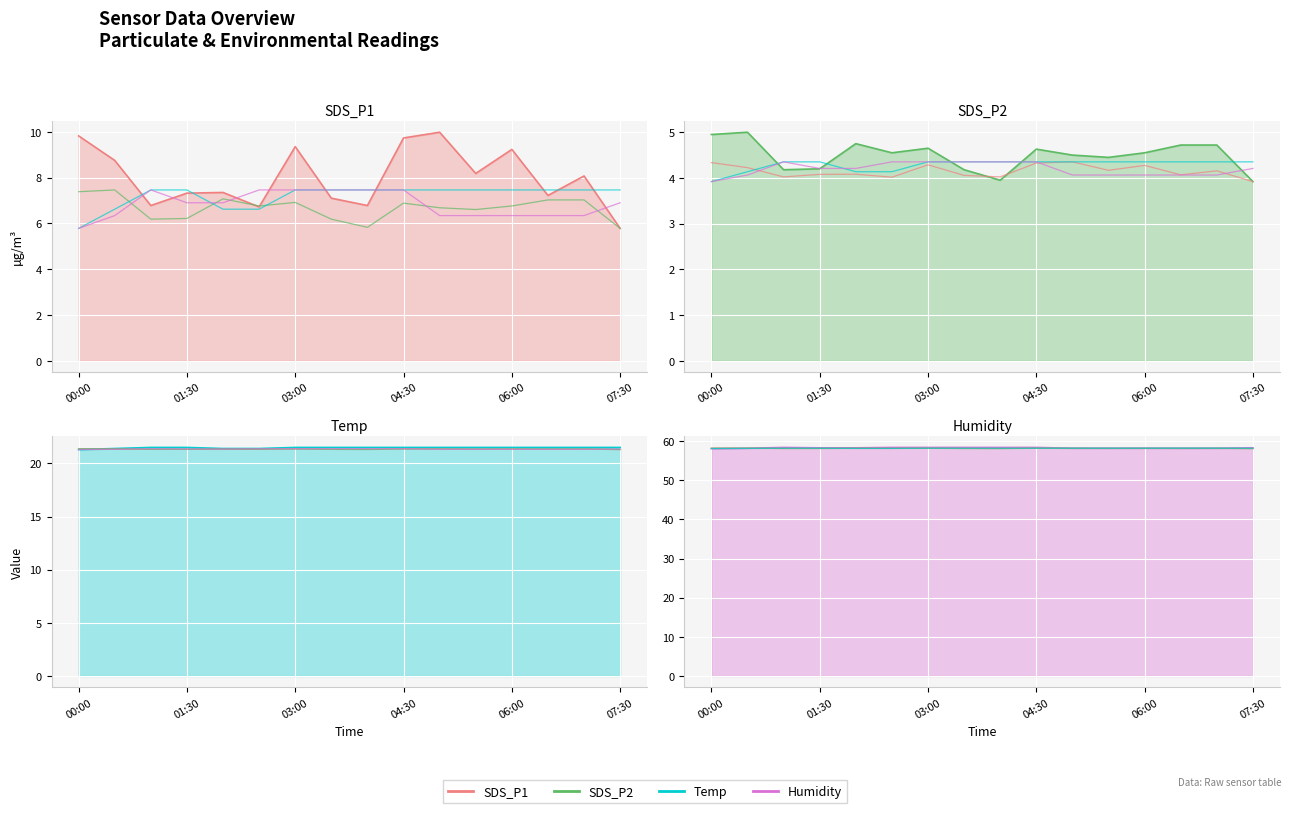

How many series are shown in this chart?

4